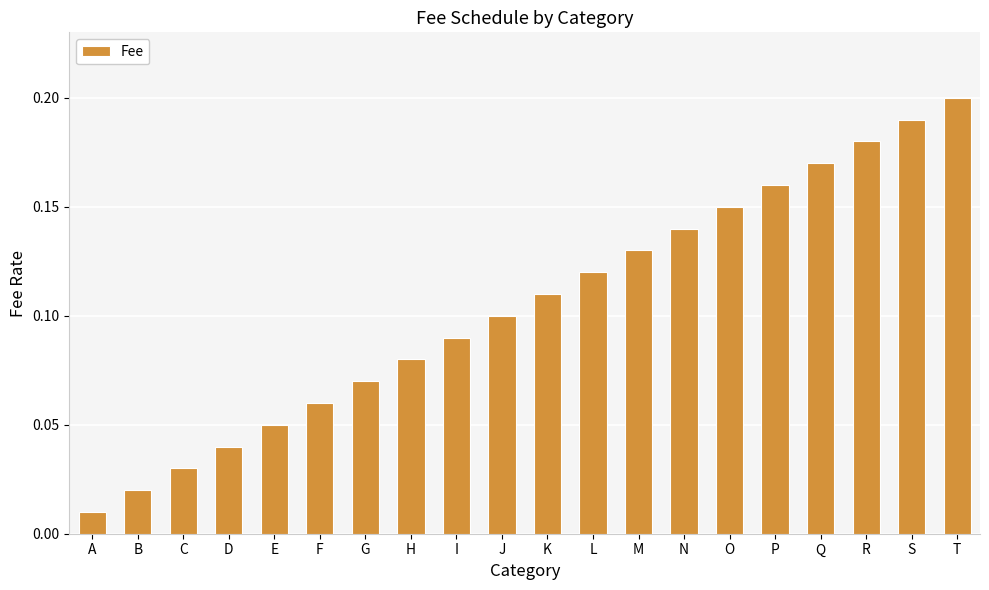

What is the sum of all values?

2.1